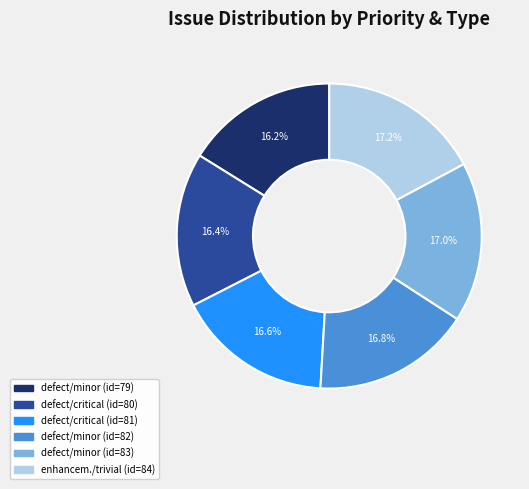

Is there any slice that represents more than half of the pie?

No